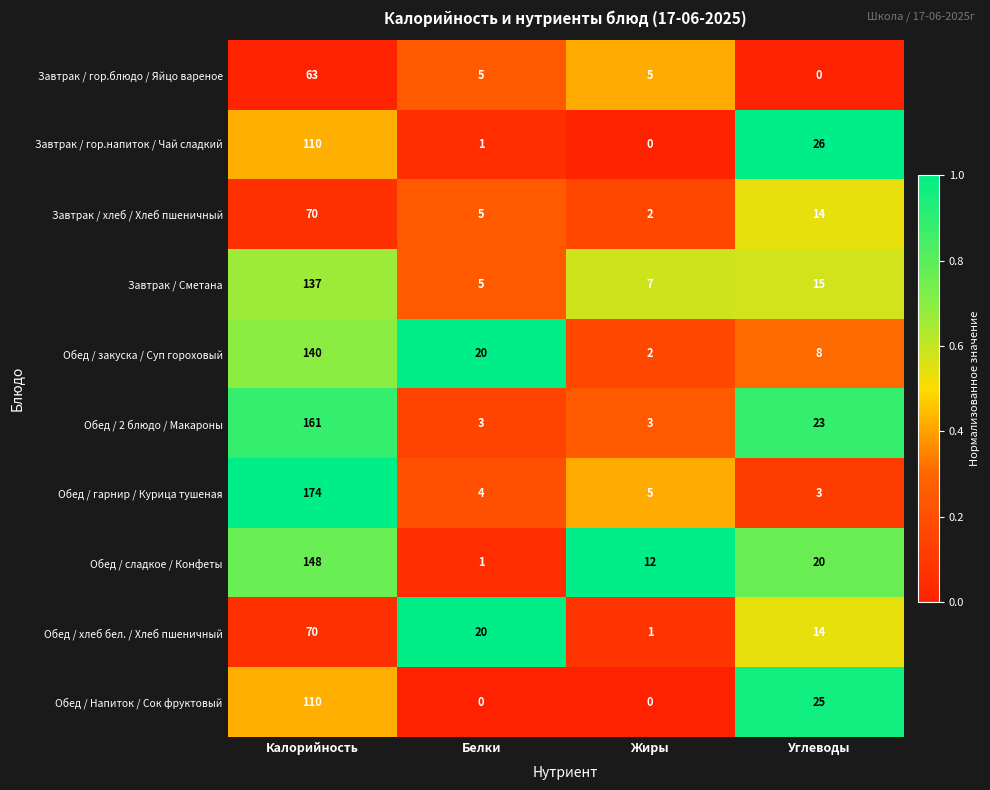

How many data points in Обед / гарнир / Курица тушеная are less than 5?

2